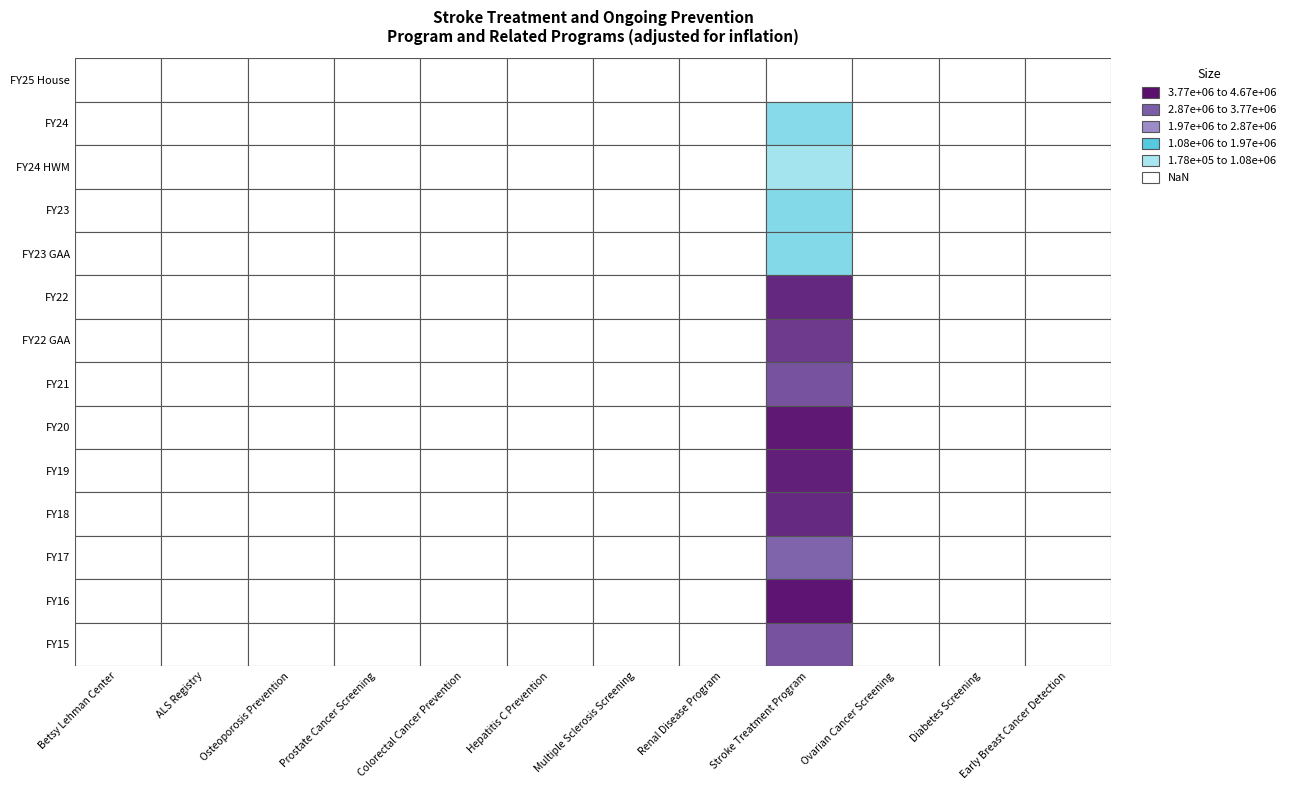

At how many categories does at least one series exceed 1989683?

1